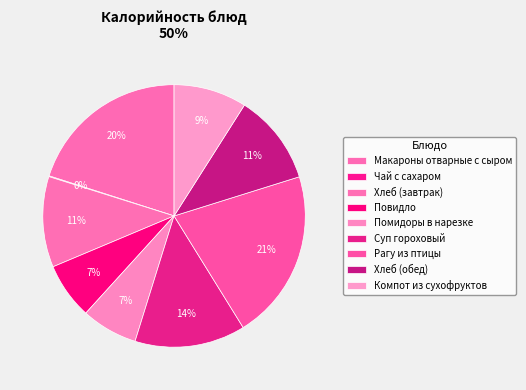

What is the ratio of the value at Повидло to the value at Хлеб (завтрак)?

0.6